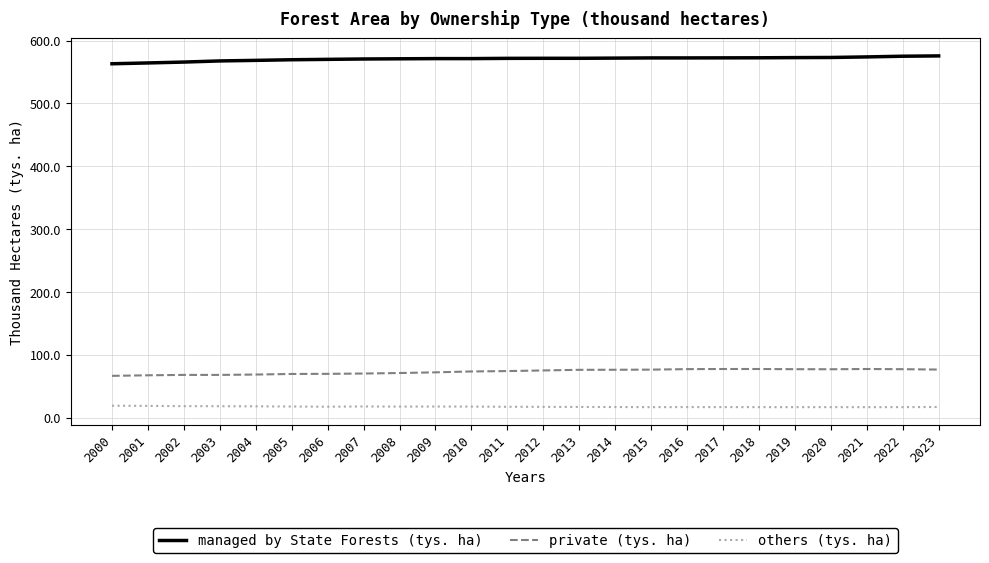

What is the smallest value displayed?

16.8